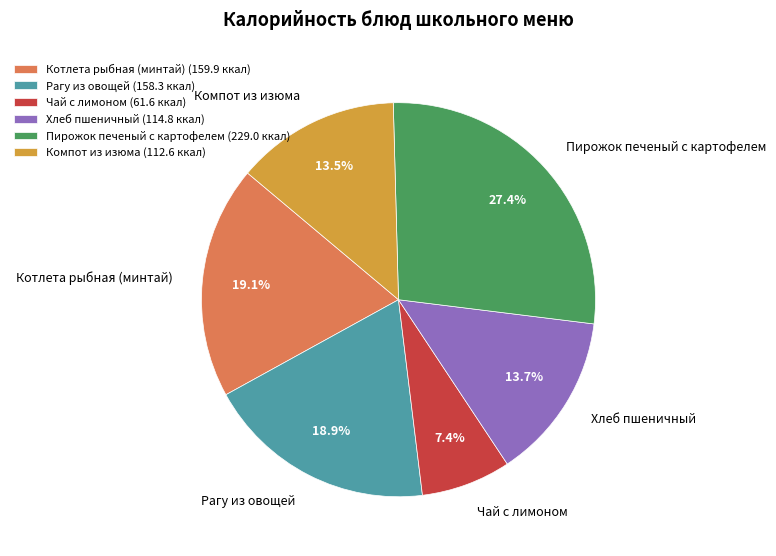

What percentage is NOT represented by Хлеб пшеничный?

86.3%